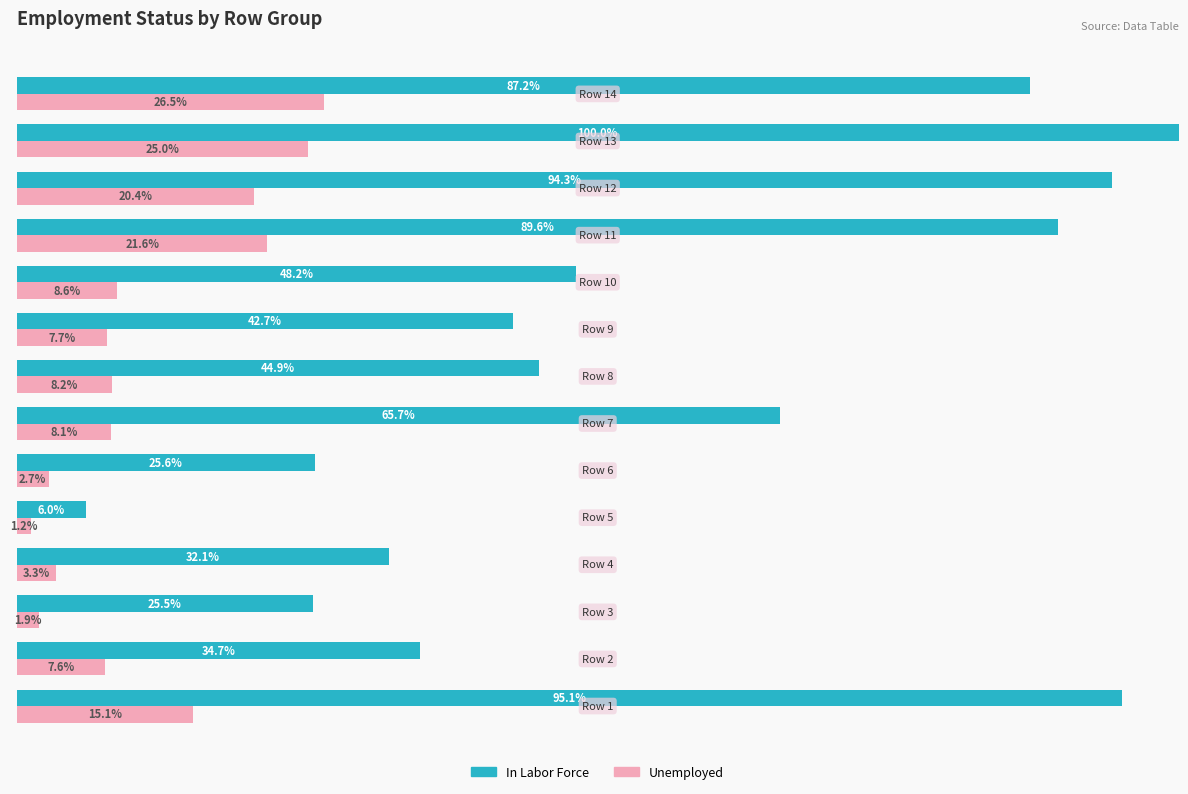

Which series has the largest range (max minus min)?

In Labor Force